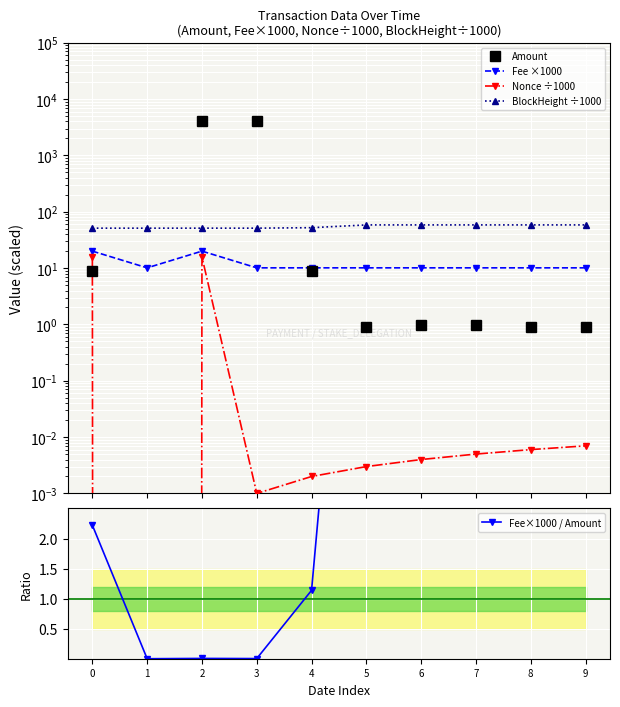

List the labels in order of Amount value, smallest first.

1, 5, 8, 9, 7, 6, 4, 0, 3, 2